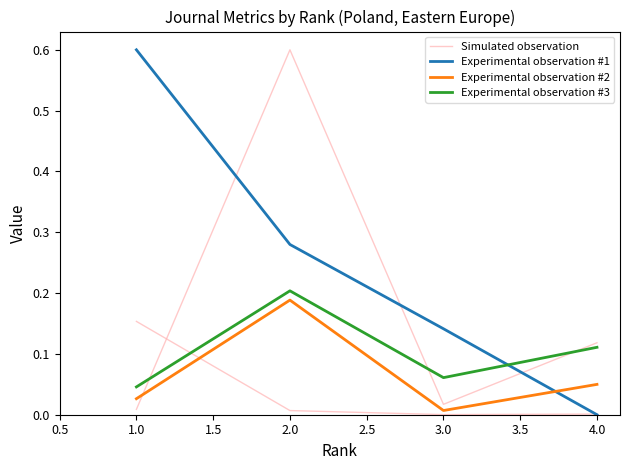

What is the sum of all Experimental observation #2 values?

0.3